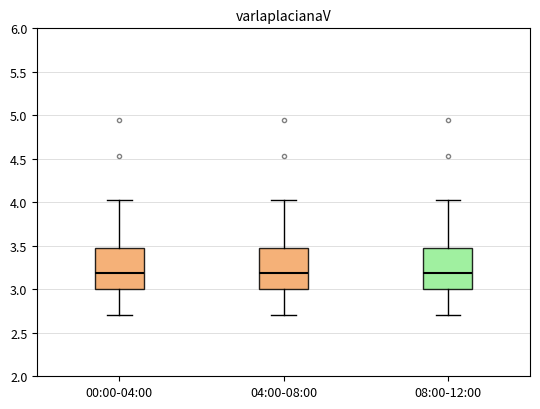

Reading left to right, transcribe this box plot: for each box, give where its median line is, the range the box spans, and where its two whiskers end, as read against the y-axis. The values are not printed on the chart, so give them approximately, as read against the axis.

00:00-04:00: median 3.20, box 3.00 to 3.50, whiskers 2.70 to 4.05
04:00-08:00: median 3.20, box 3.00 to 3.50, whiskers 2.70 to 4.05
08:00-12:00: median 3.20, box 3.00 to 3.50, whiskers 2.70 to 4.05